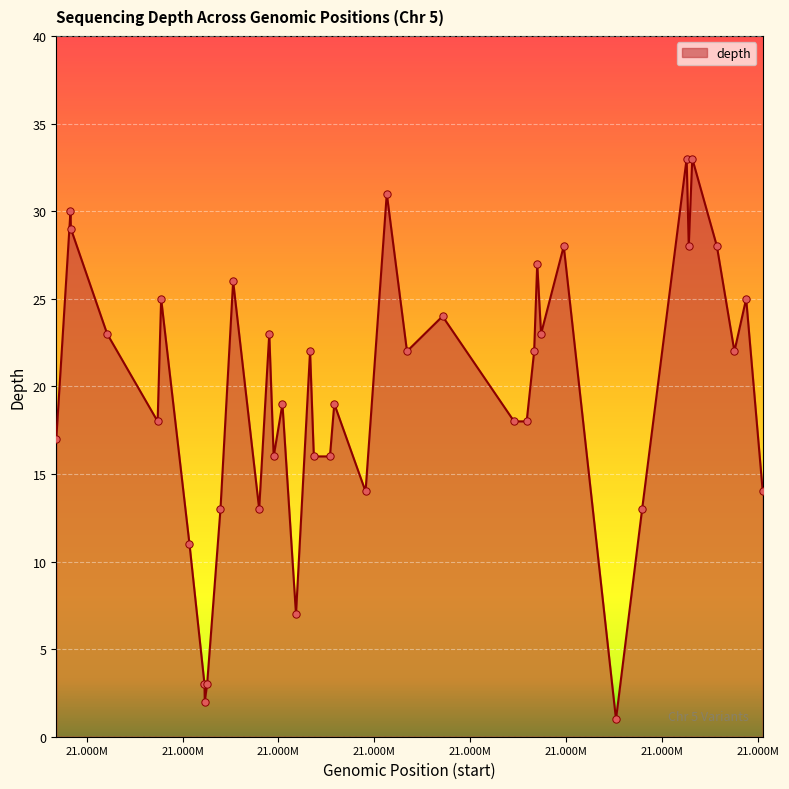

What is the maximum value shown in the chart?

33